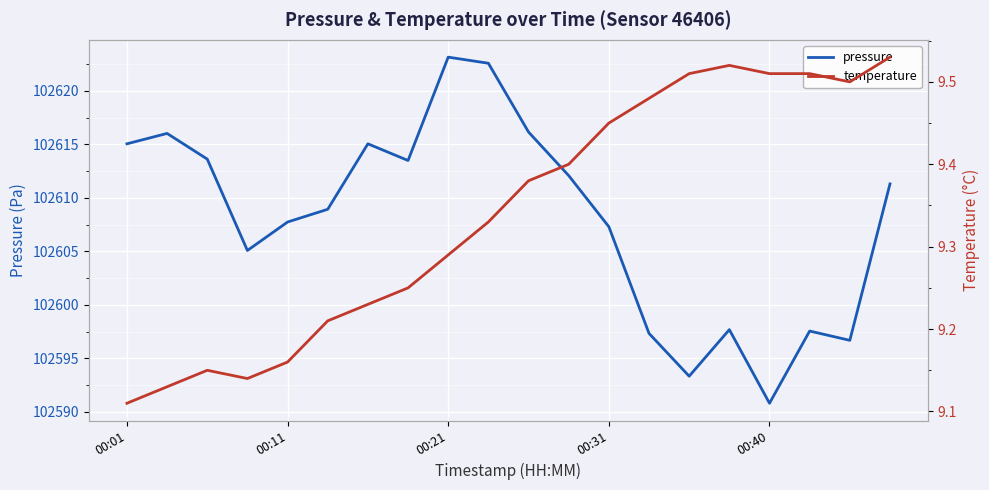

At which label does pressure reach its minimum?

00:40